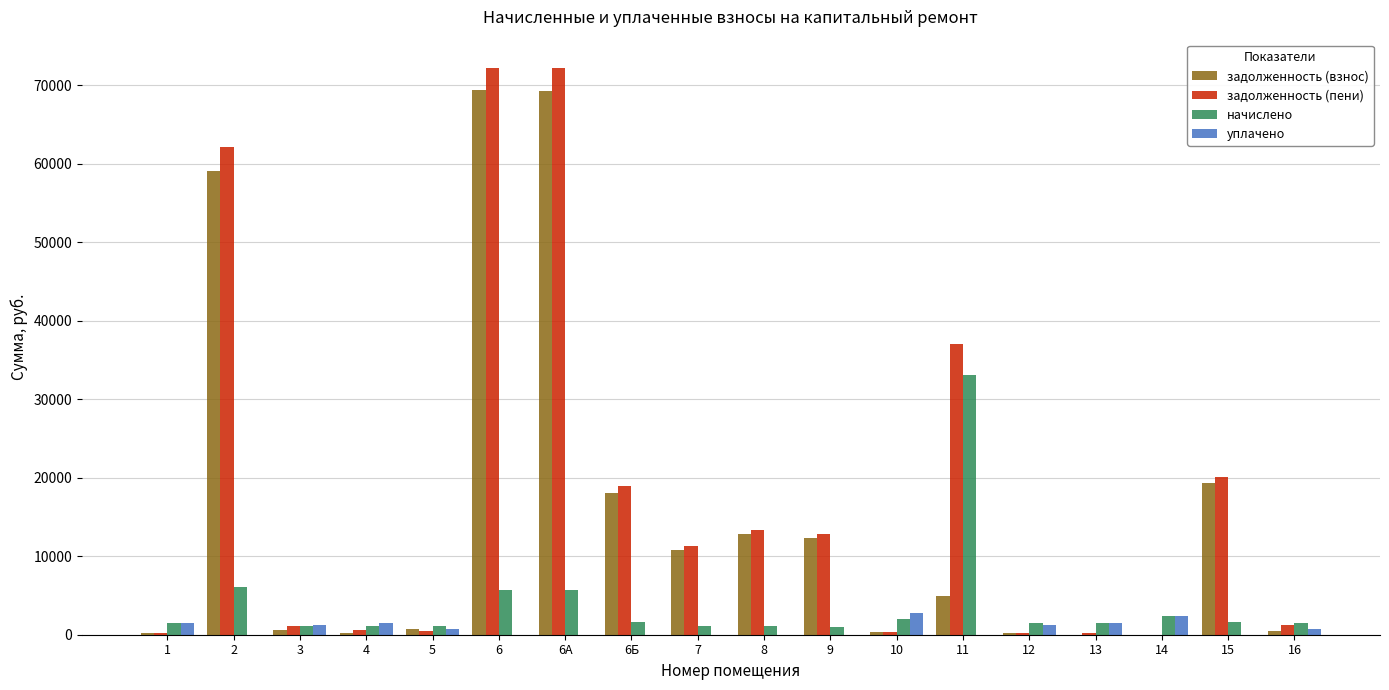

What is the sum of all задолженность (взнос) values?

278752.9